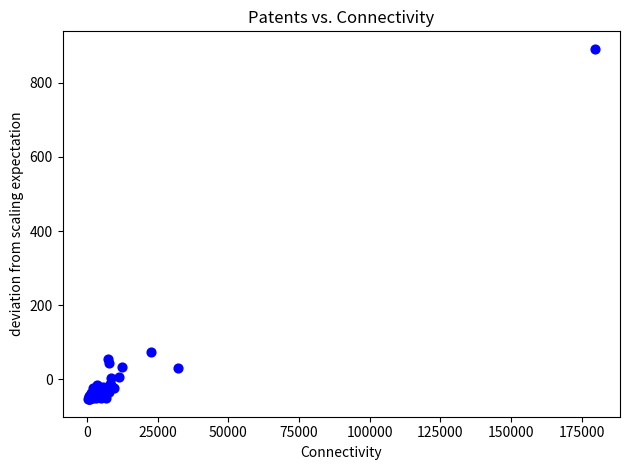

What Y value in the scatter plot is closest to 419?

73.8